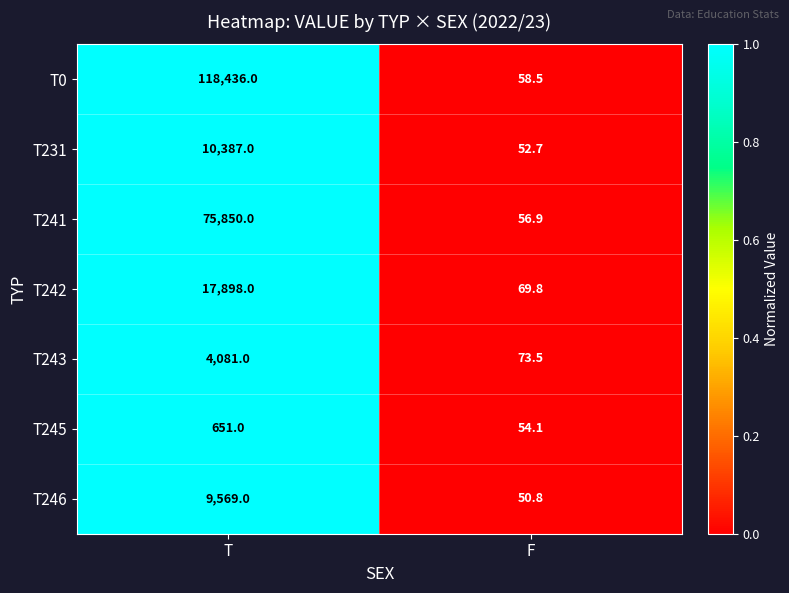

At which category is the sum across all series the highest?

T